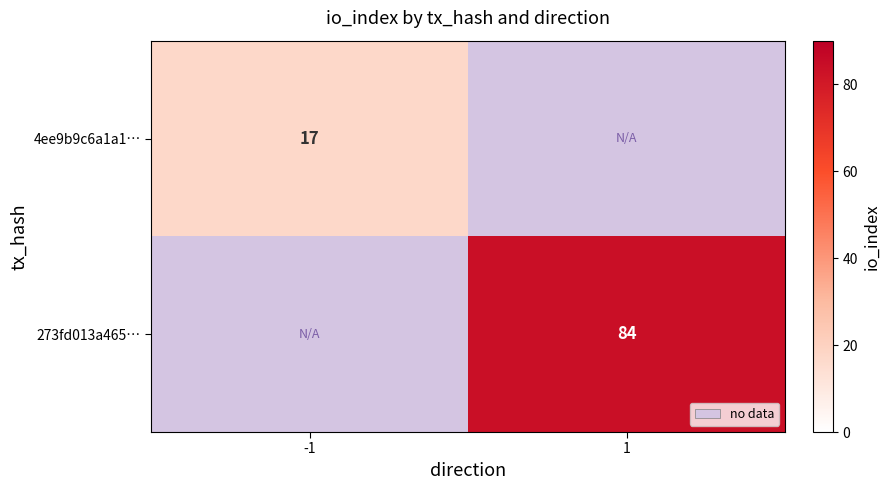

The 273fd013a465… series shows 84 at 1. True or false?

True